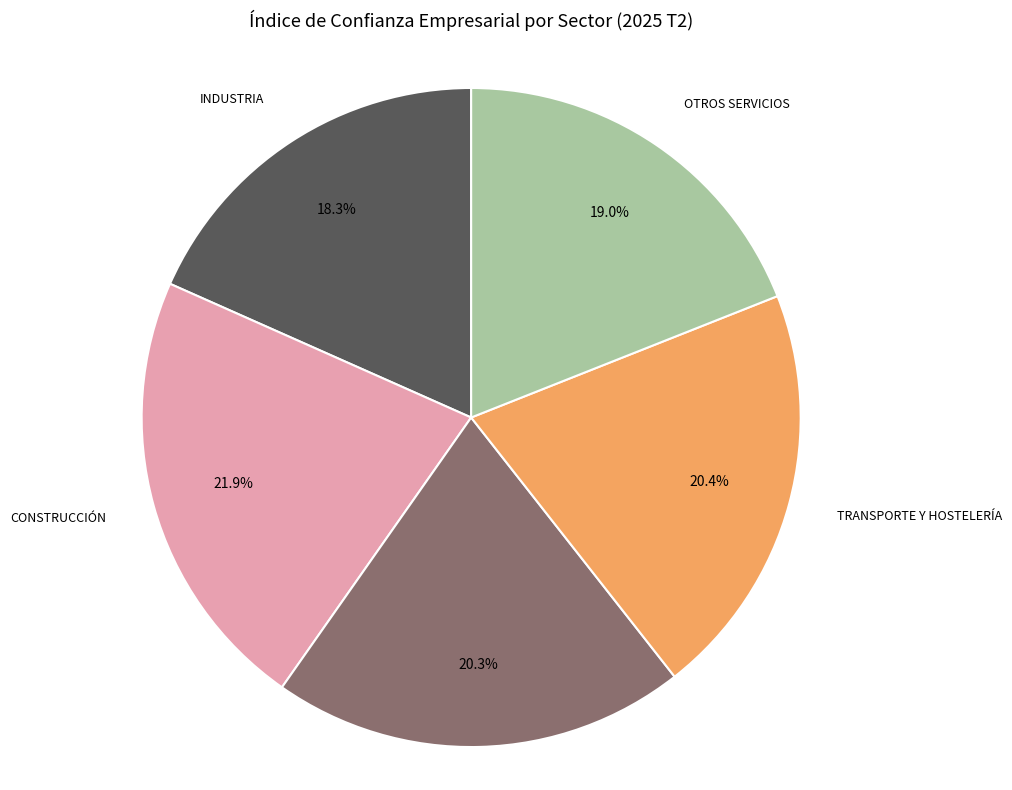

Does any single category account for the majority?

No